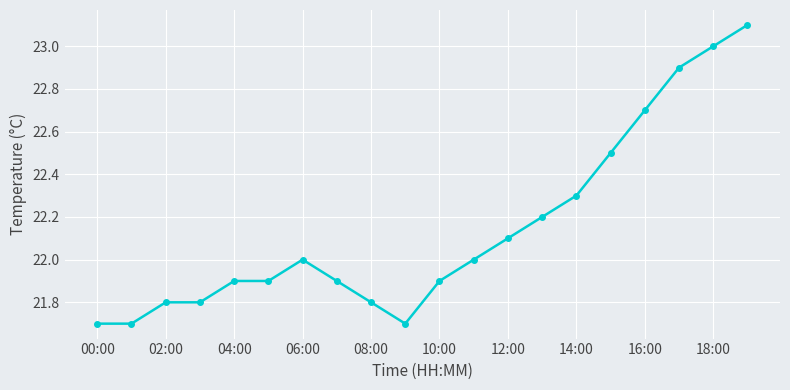

What is the difference between the maximum and second lowest values?

1.4